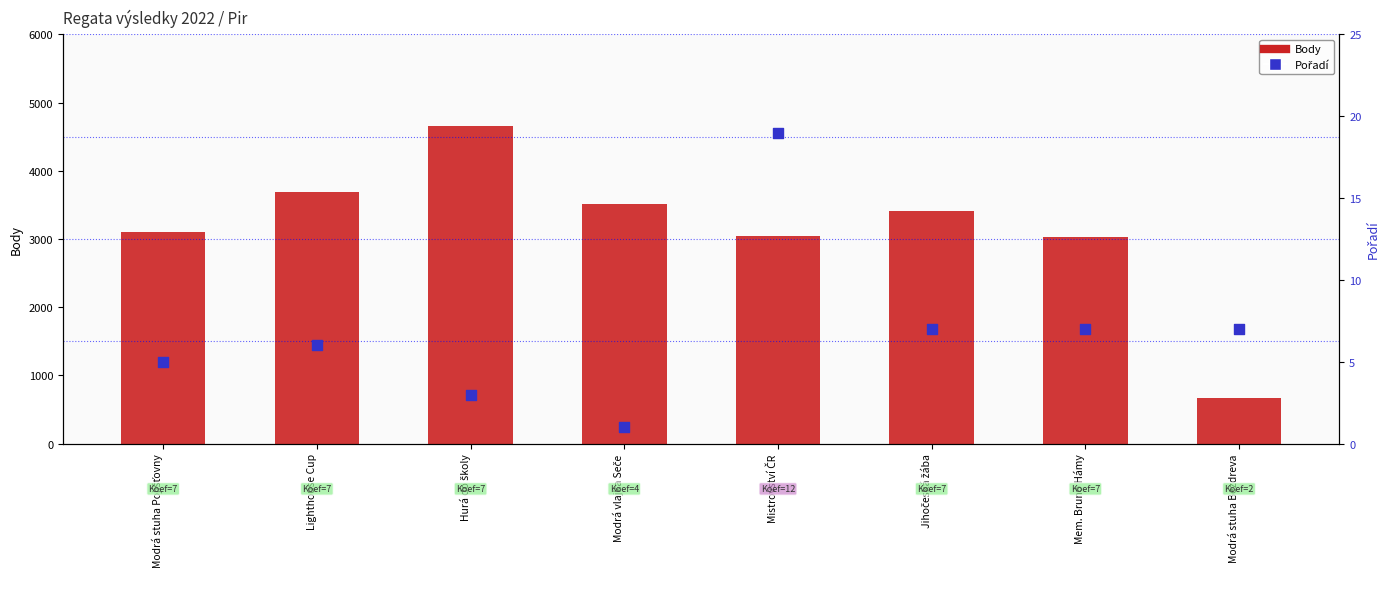

Which series has the largest total across all categories?

Body